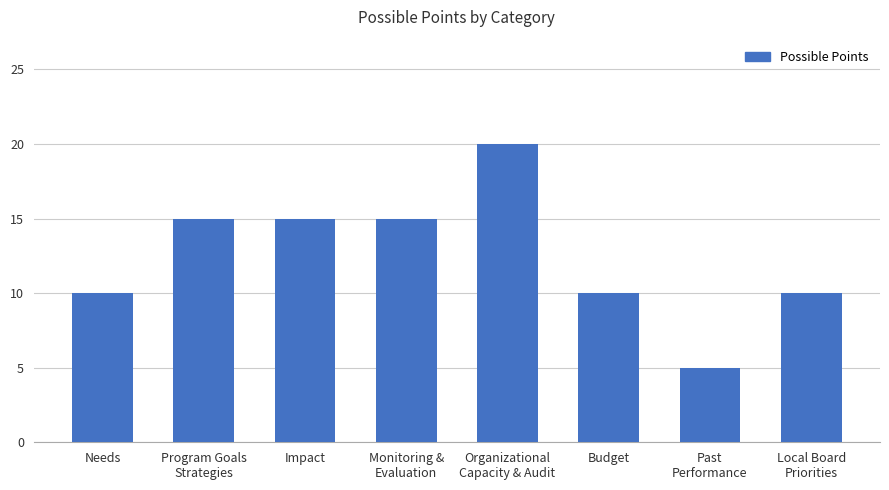

How many data points does each series have?

8